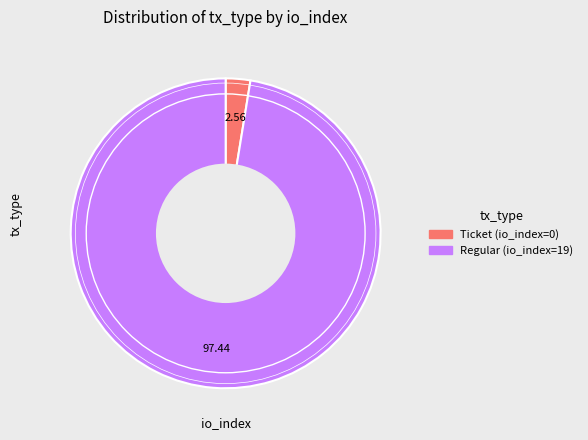

Count the number of slices in the pie.

2